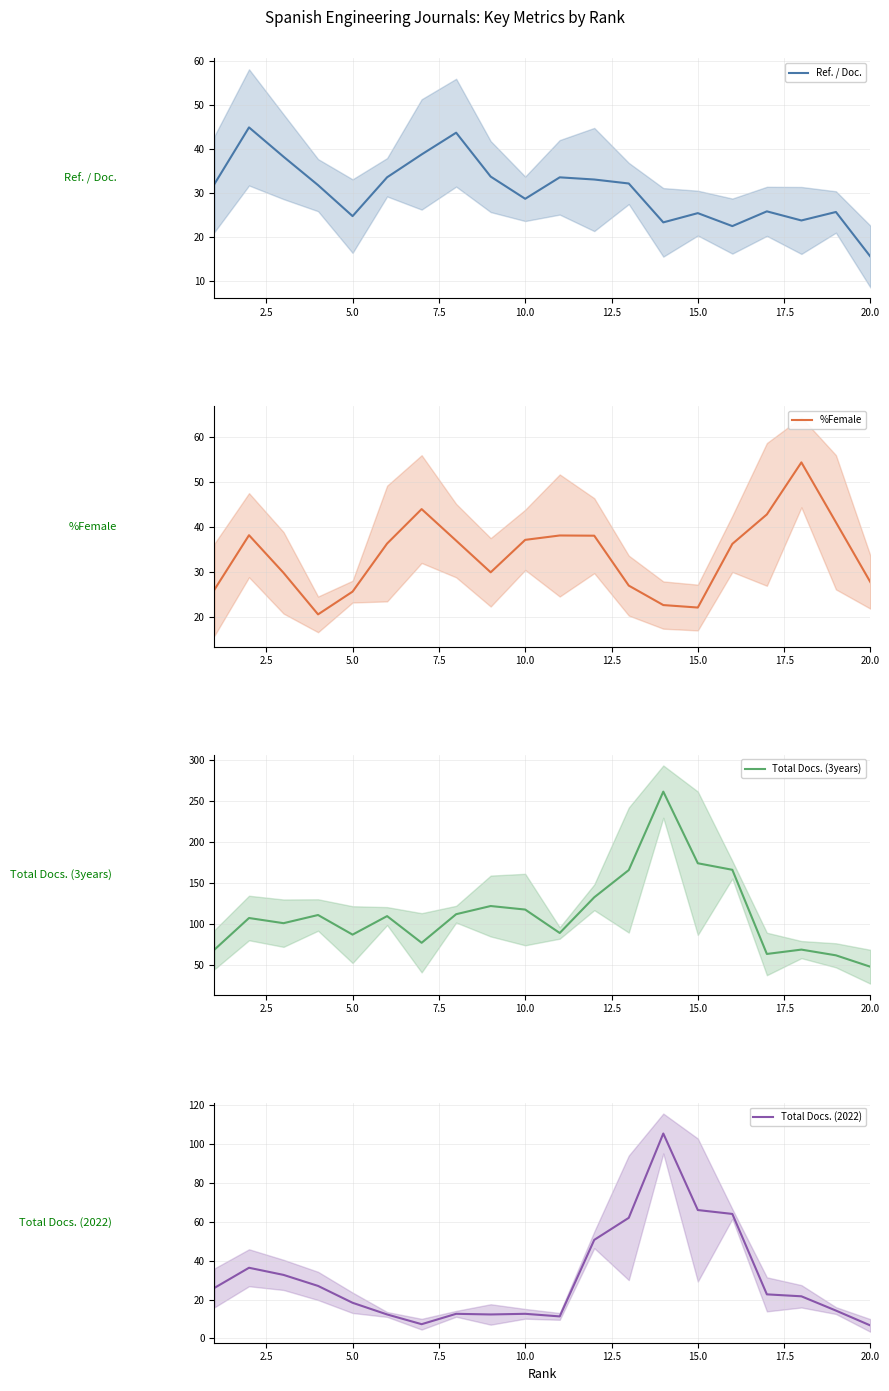

In %Female, how many points are lower than both neighbors (excluding endpoints)?

3